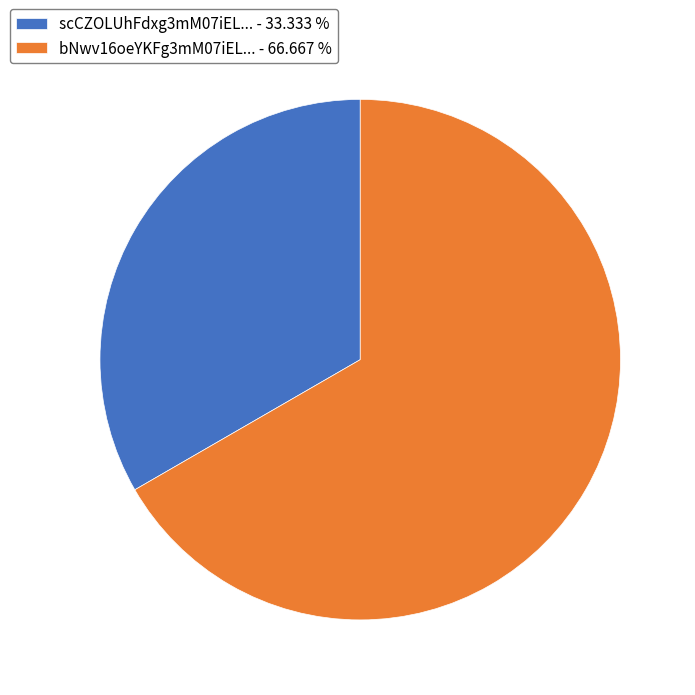

Does any single category account for the majority?

Yes